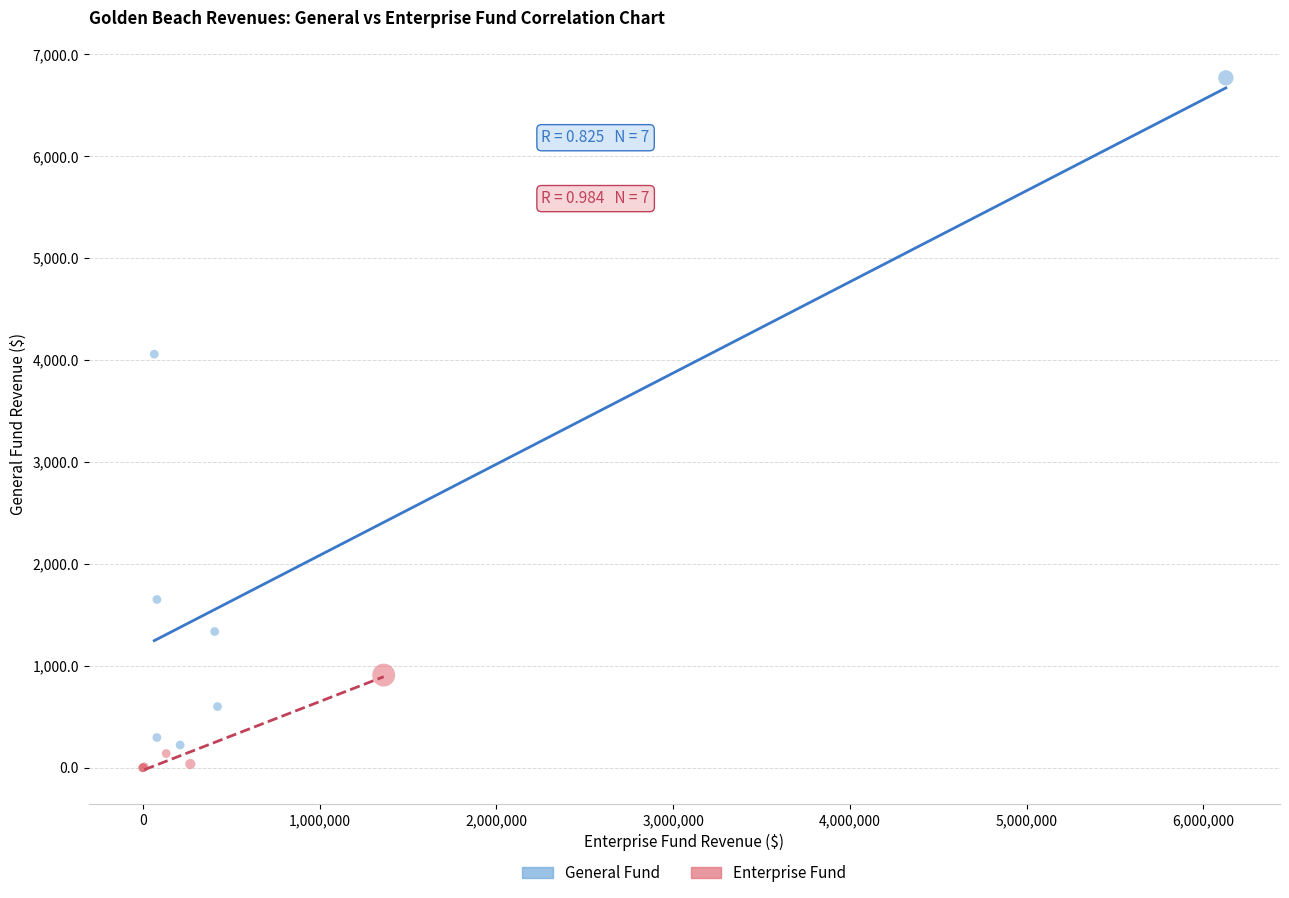

Which series has the widest spread of Y values?

General Fund